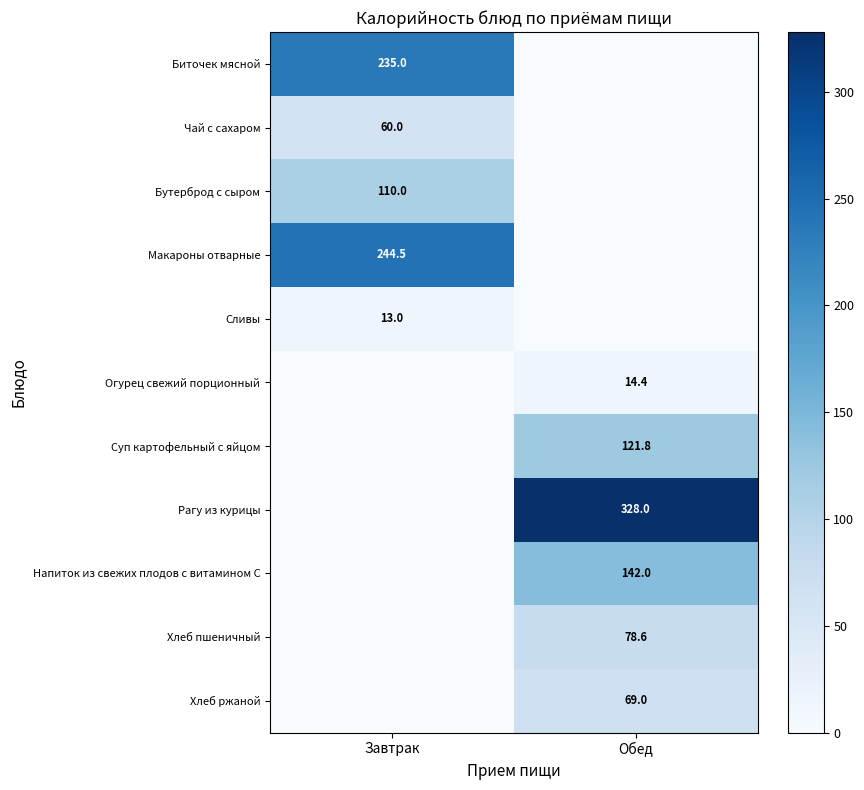

At how many categories does at least one series exceed 323?

1